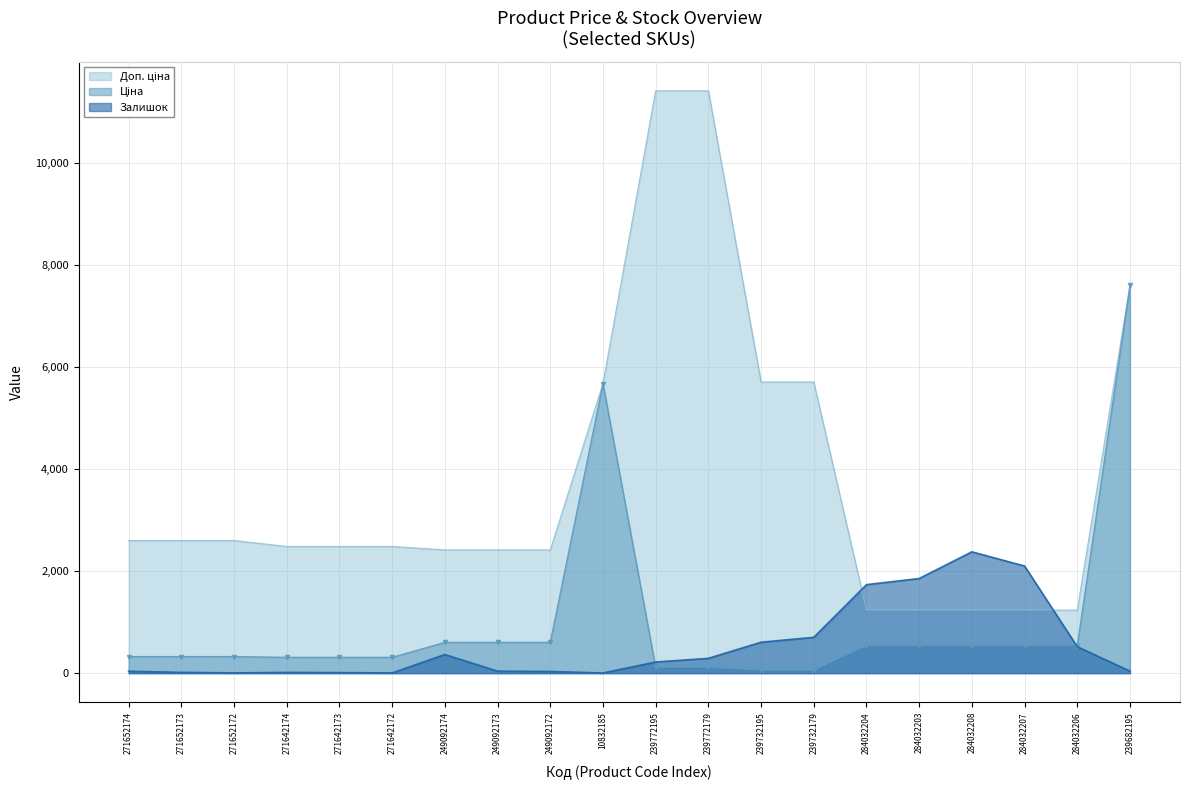

Rank the series by their maximum value, from lowest to highest.

Залишок, Ціна, Доп. ціна